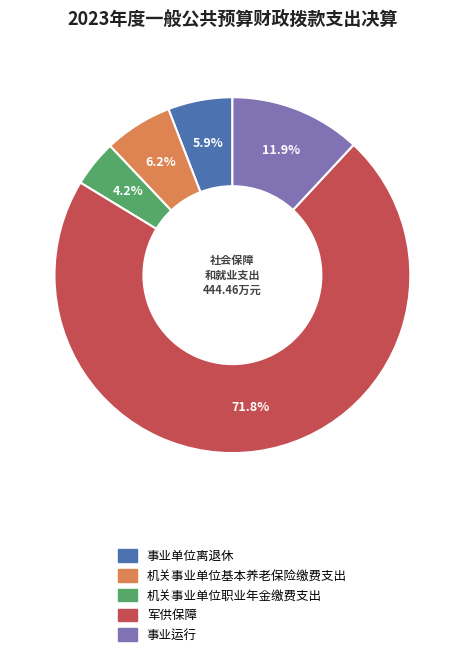

Is there any slice that represents more than half of the pie?

Yes